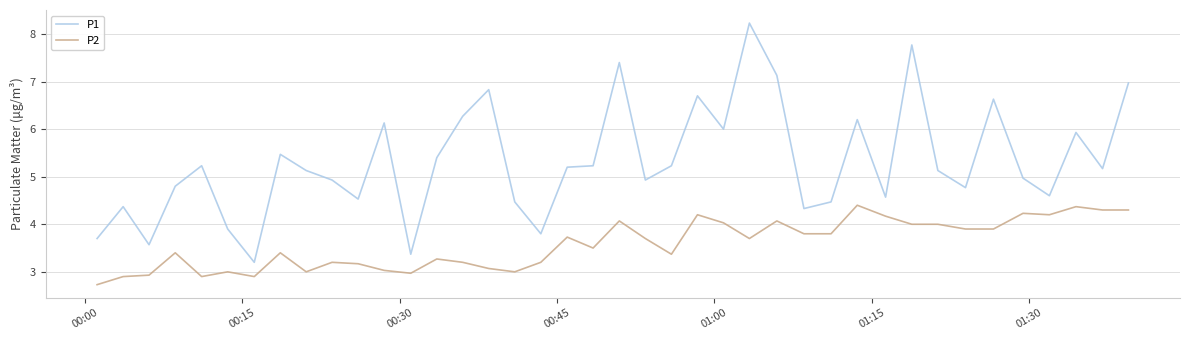

What is the maximum value shown in the chart?

8.2